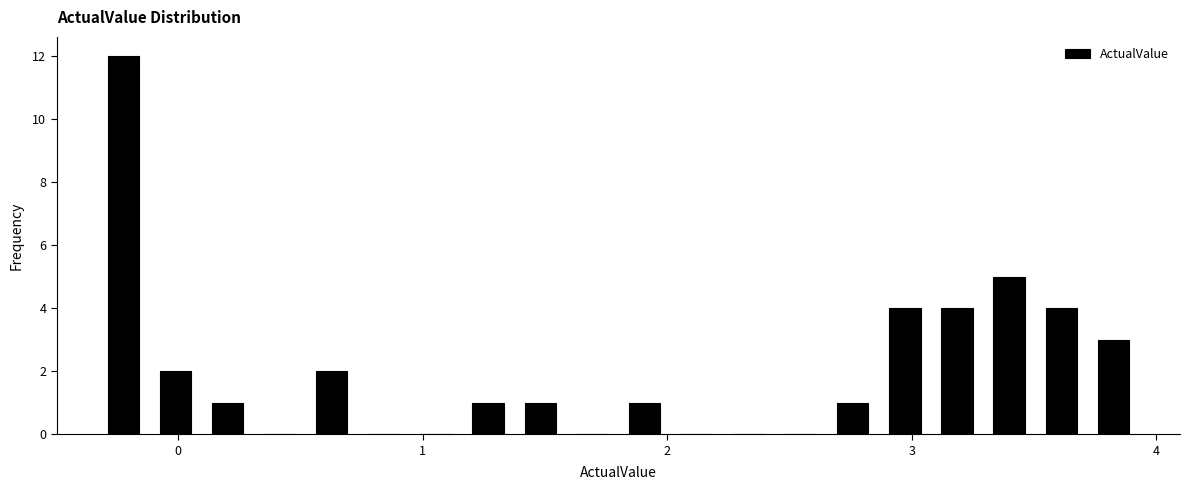

Read against the x-axis, roughly where is the centre of the tallest bar?

-0.2